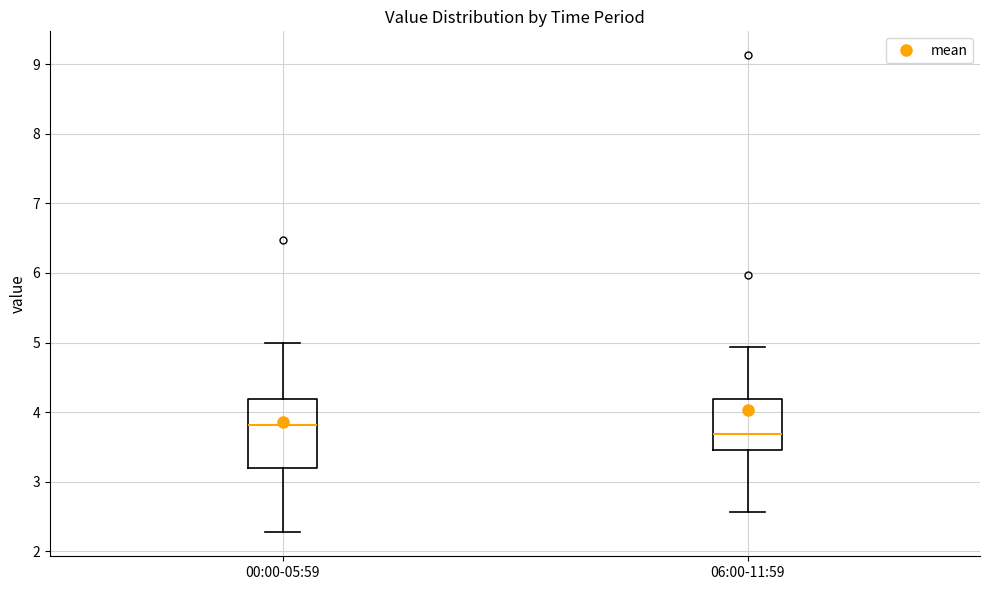

Comparing the boxes themselves (not the whiskers), which one is the tallest?

00:00-05:59